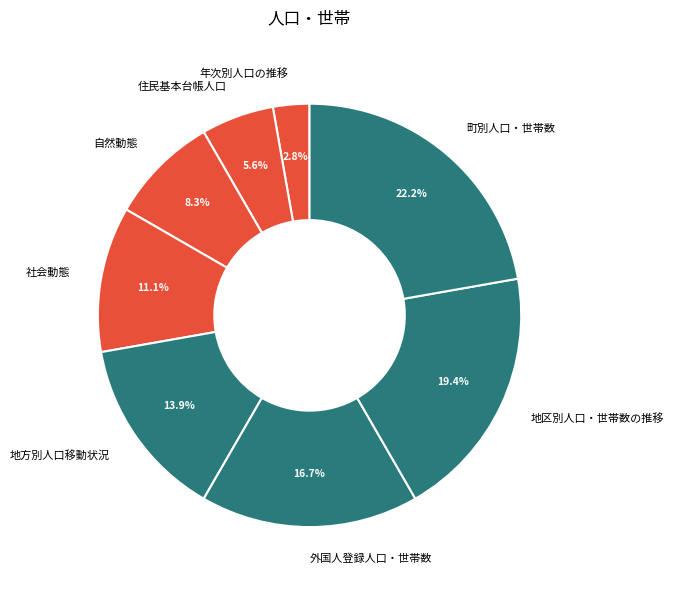

Is the sum of 町別人口・世帯数 and 地区別人口・世帯数の推移 greater than half?

No